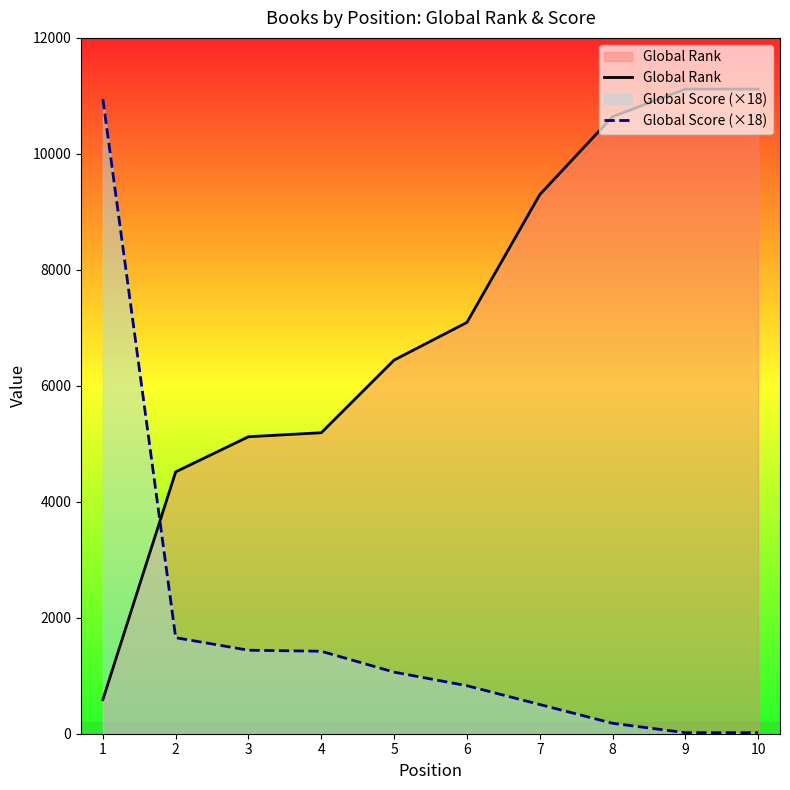

What is the difference between the highest and lowest values at 8?

10461